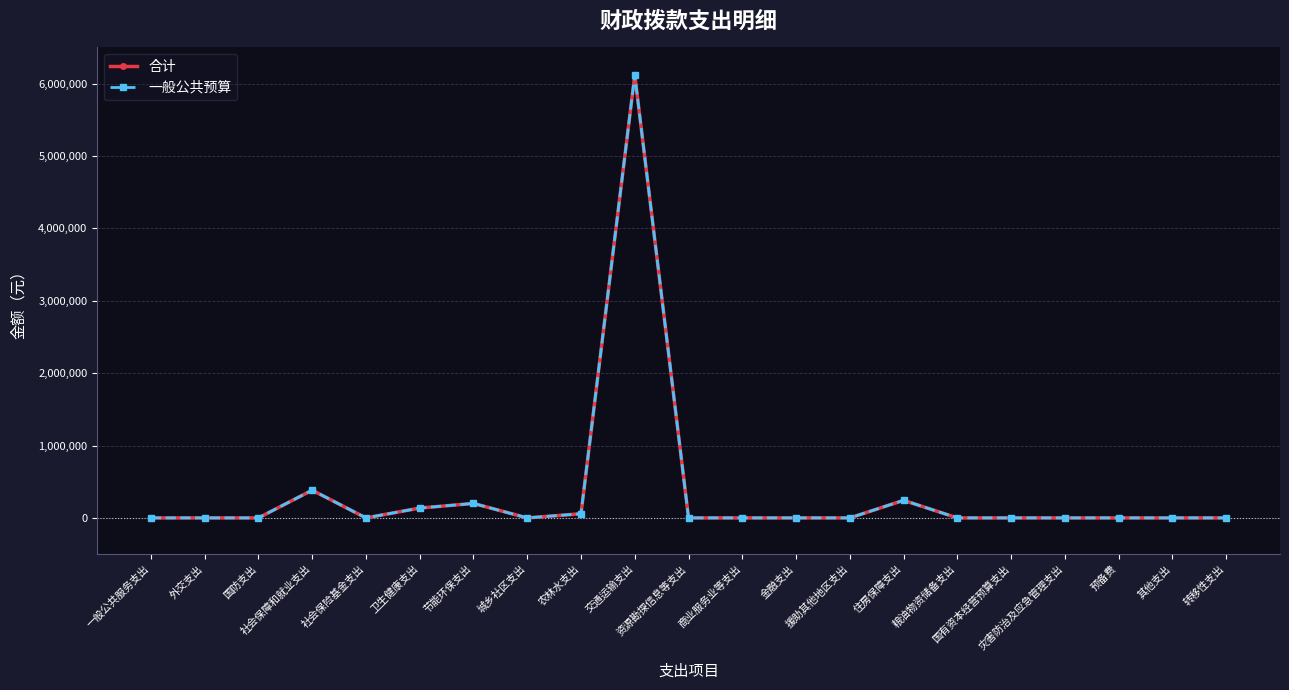

Does the chart have visible grid lines?

Yes